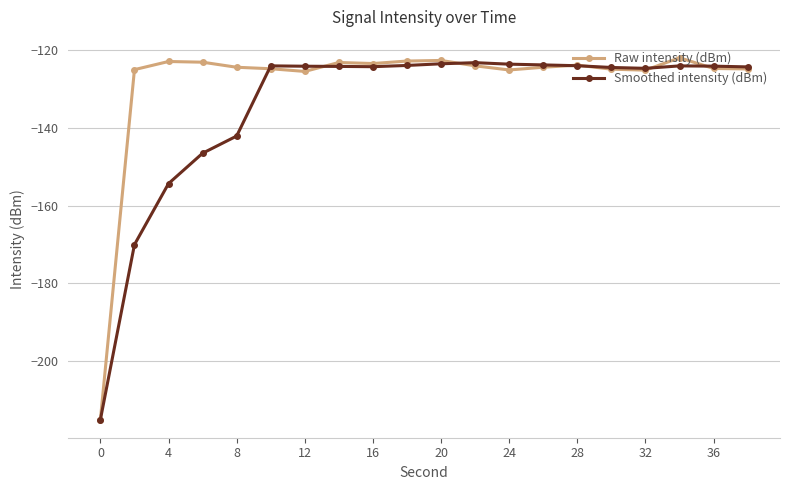

What is the smallest value displayed?

-215.1